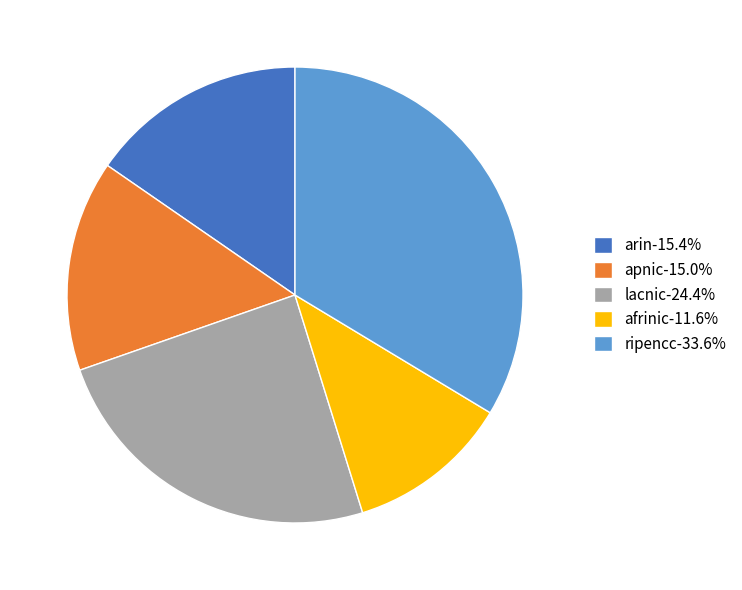

How many segments does this pie chart have?

5